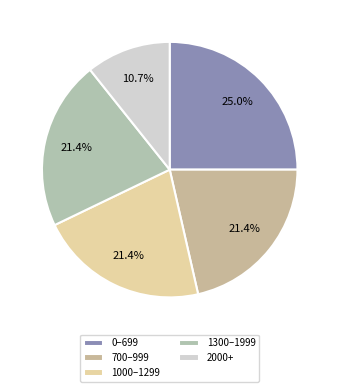

Is there any slice that represents more than half of the pie?

No